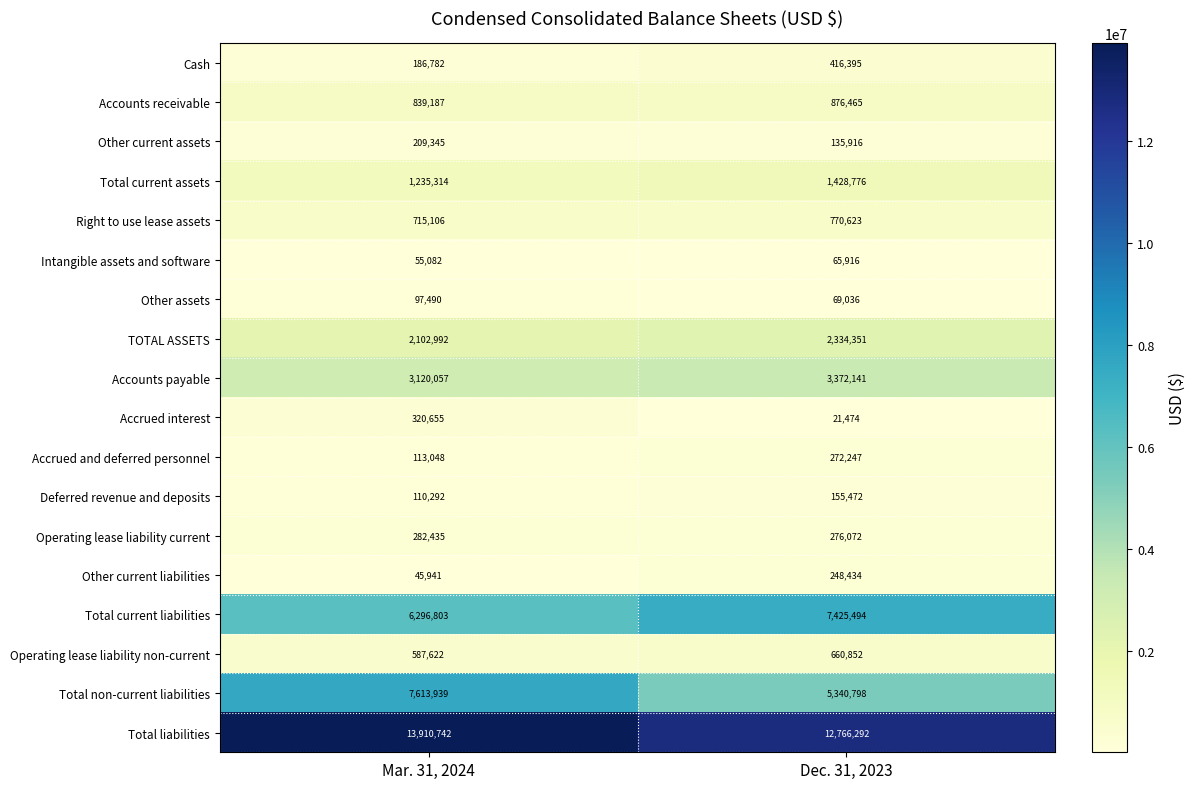

What is the spread (max minus min) of values at Mar. 31, 2024?

13864801